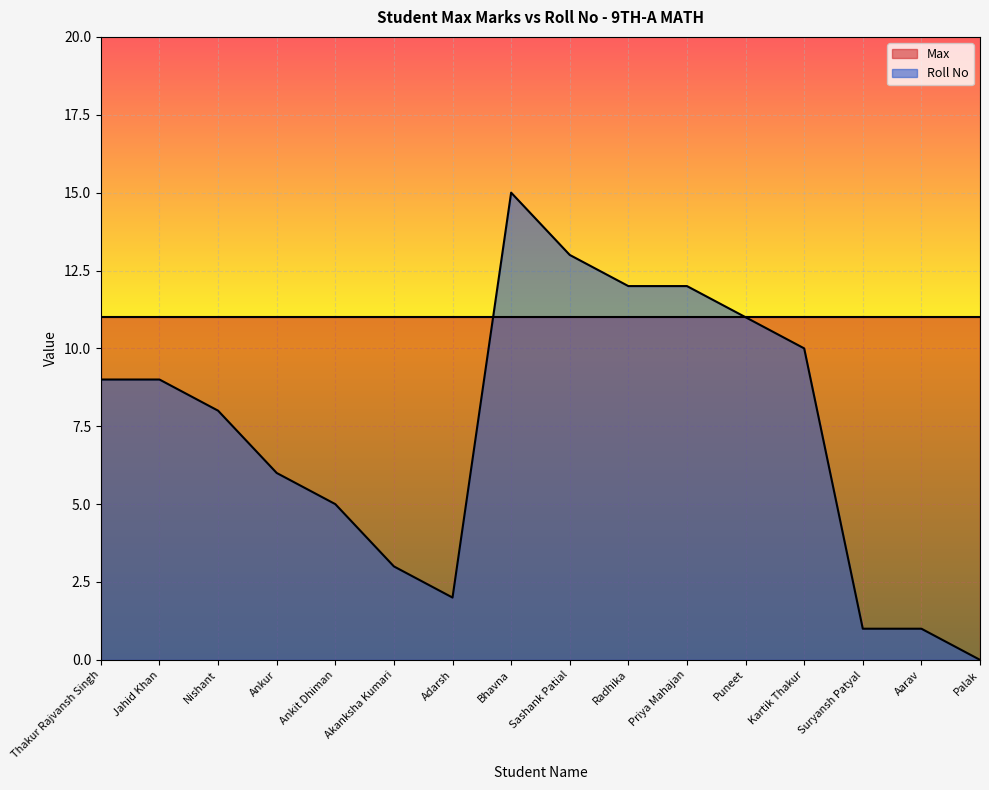

What is the average value?

7